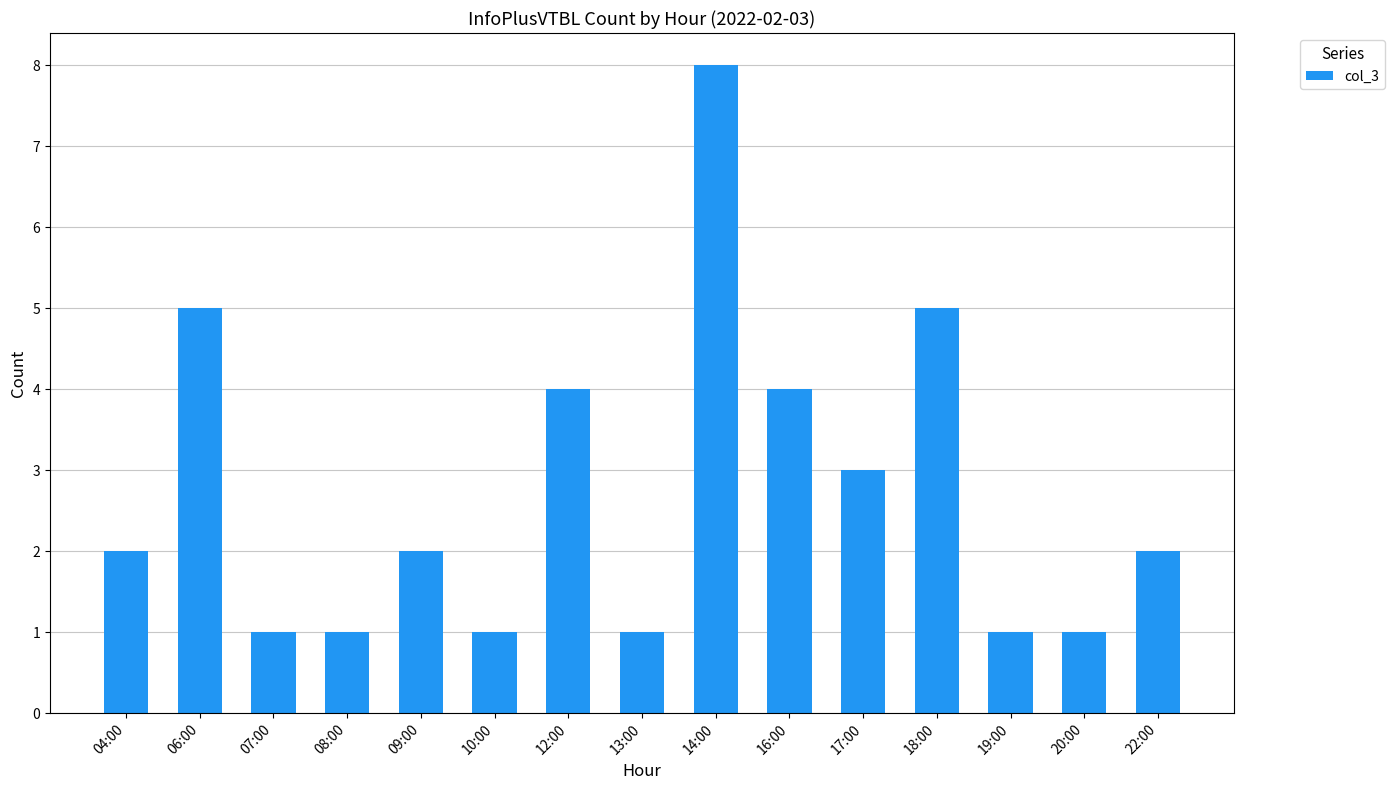

Between 08:00 and 22:00, which is larger?

22:00